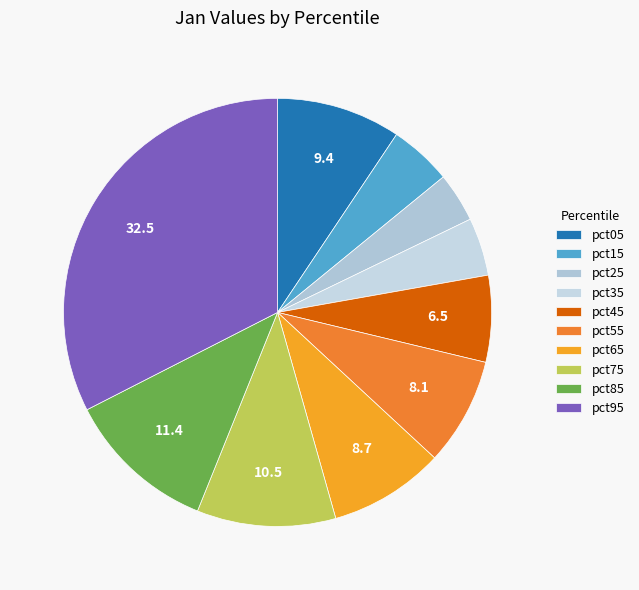

Is the sum of pct95 and pct85 greater than half?

No